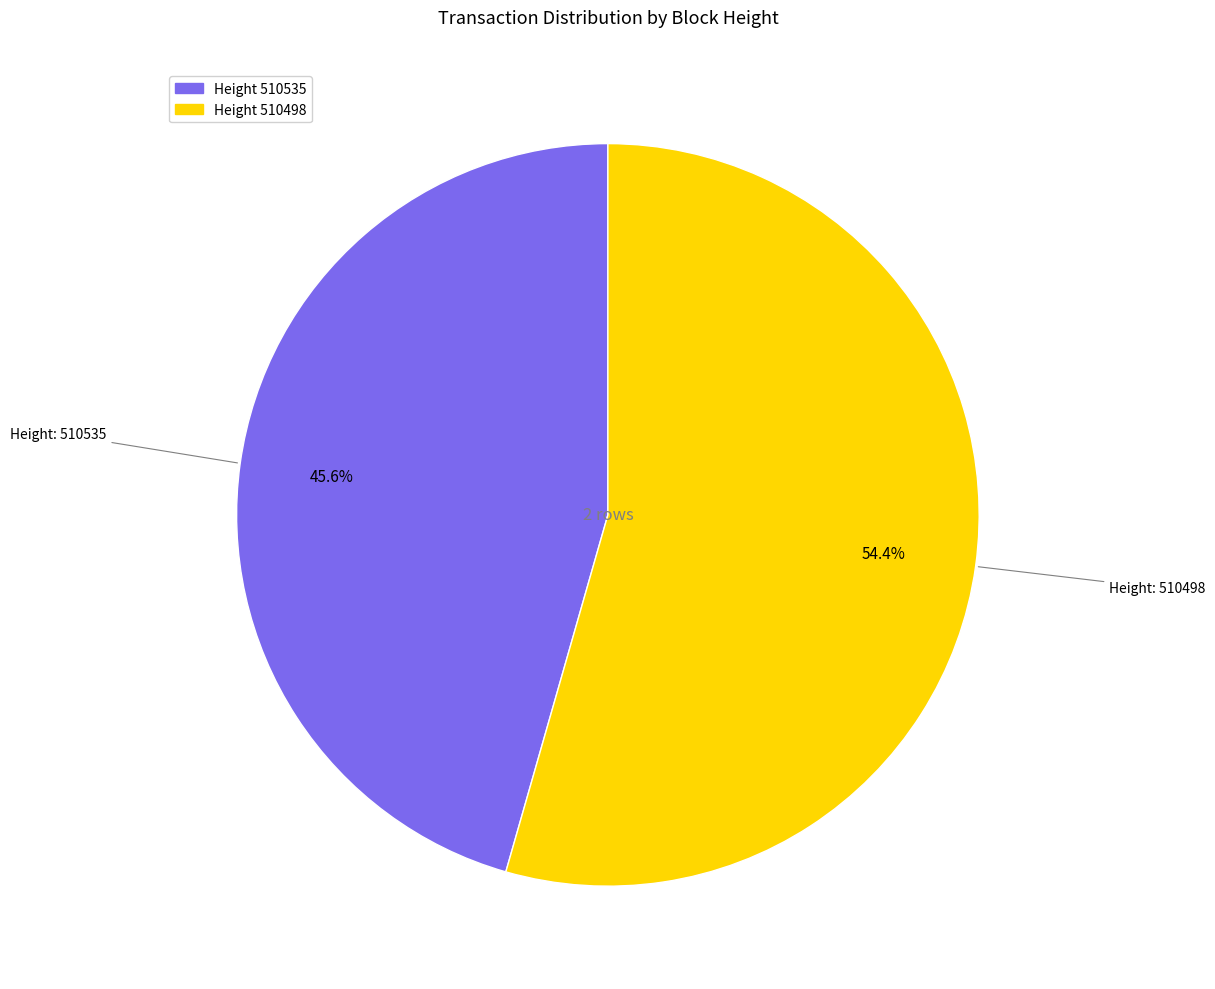

Rank the categories by value from highest to lowest.

Height 510498, Height 510535